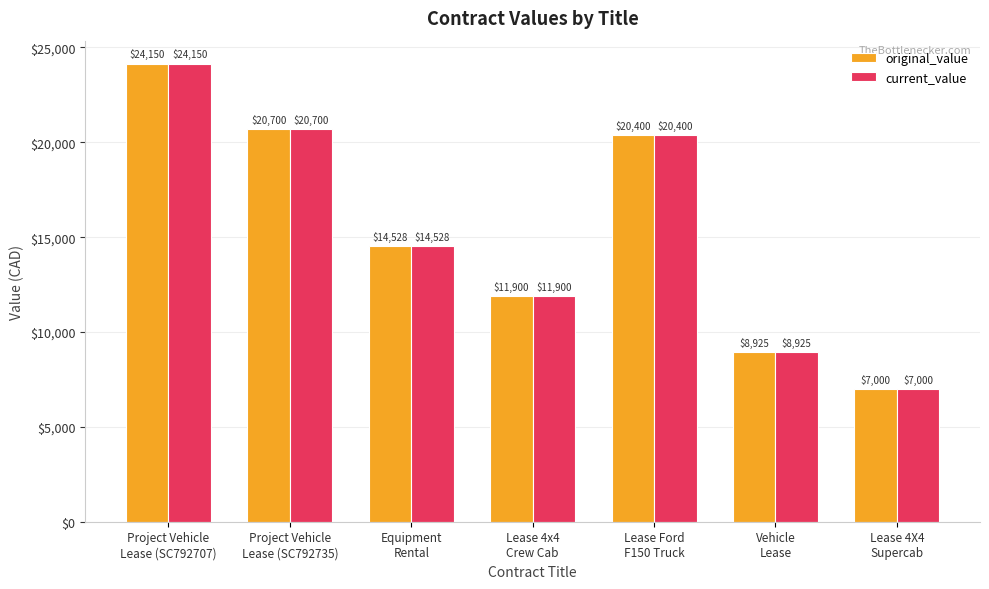

Count the number of data series in this chart.

2